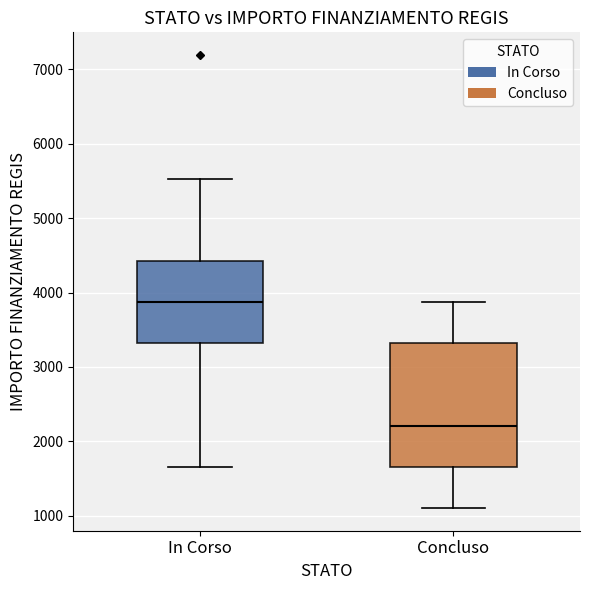

Where does the upper whisker of the box for Concluso end on the y-axis? The values are not printed on the chart, so give them approximately, as read against the axis.

3900